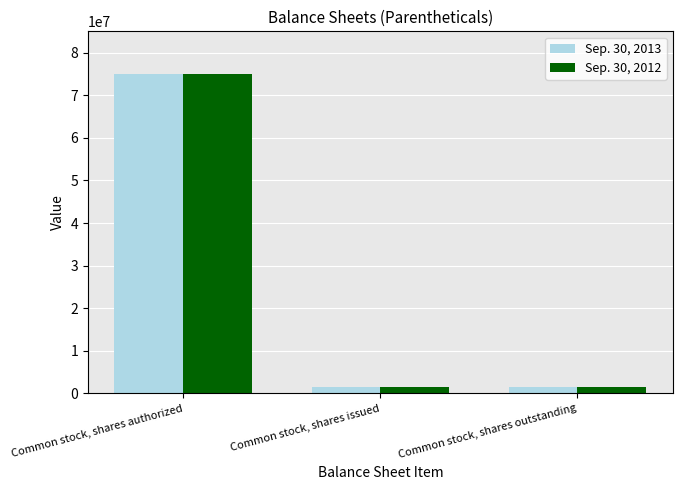

What is the difference between the Sep. 30, 2012 values at Common stock, shares authorized and Common stock, shares issued?

73375268